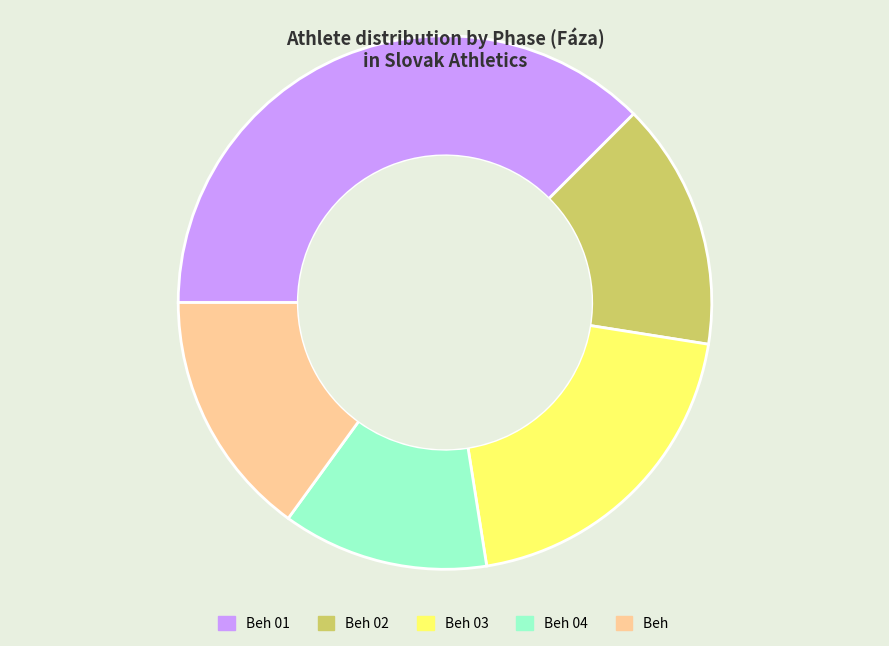

What is the ratio of the value at Beh 01 to the value at Beh 04?

3.0